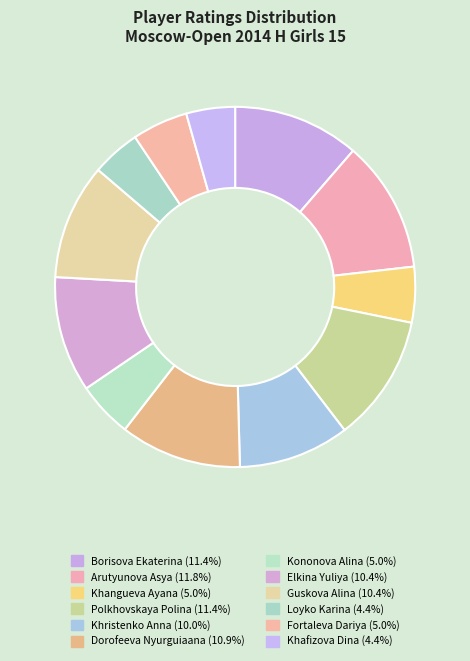

Is it true that Dorofeeva Nyurguiaana is 4% of the pie?

False